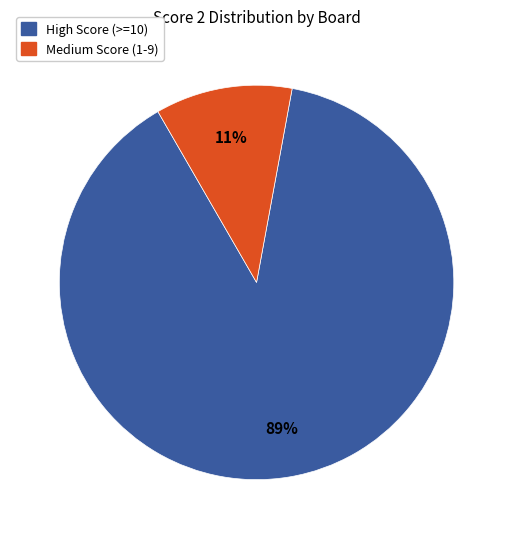

To the nearest percent, what portion does High Score (>=10) represent?

89%